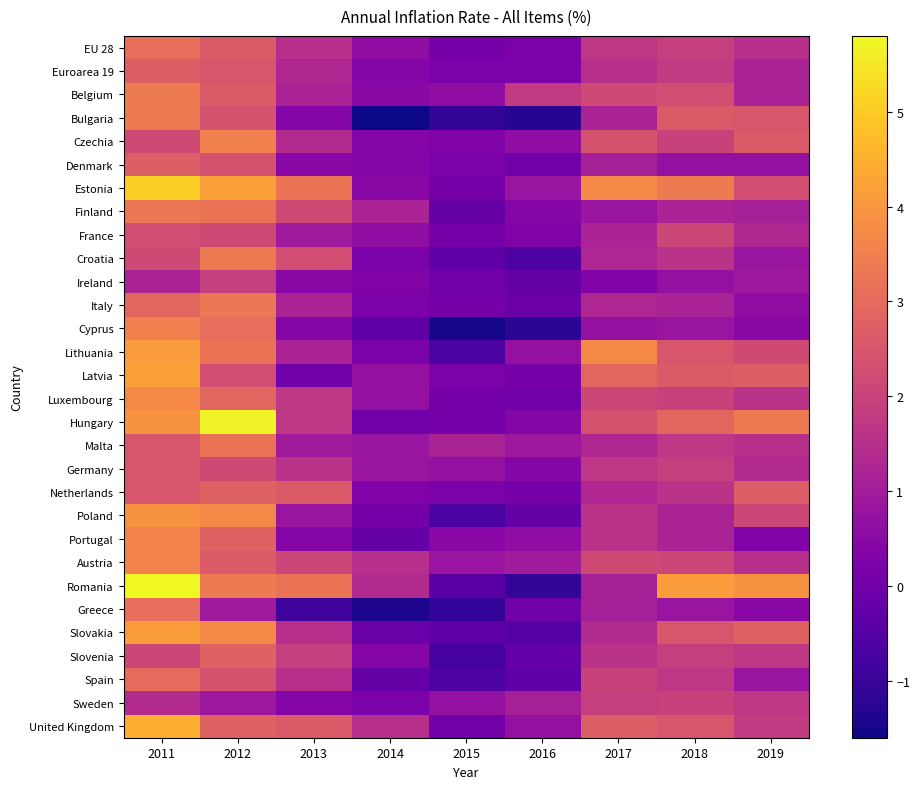

Rank the series by their maximum value, from highest to lowest.

Romania, Hungary, Estonia, United Kingdom, Latvia, Lithuania, Slovakia, Poland, Luxembourg, Portugal, Austria, Czechia, Cyprus, Belgium, Bulgaria, Croatia, Finland, Italy, Malta, EU 28, Greece, Spain, Netherlands, Slovenia, Euroarea 19, Denmark, Germany, France, Sweden, Ireland